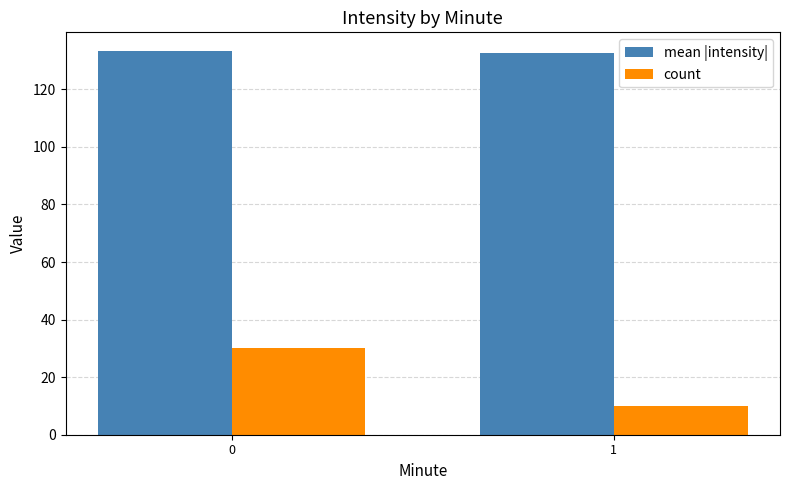

Which category has the lowest value across all series?

1